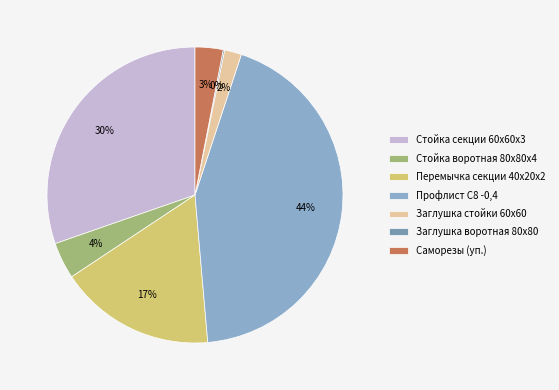

Is it true that Заглушка воротная 80х80 is 1% of the pie?

False